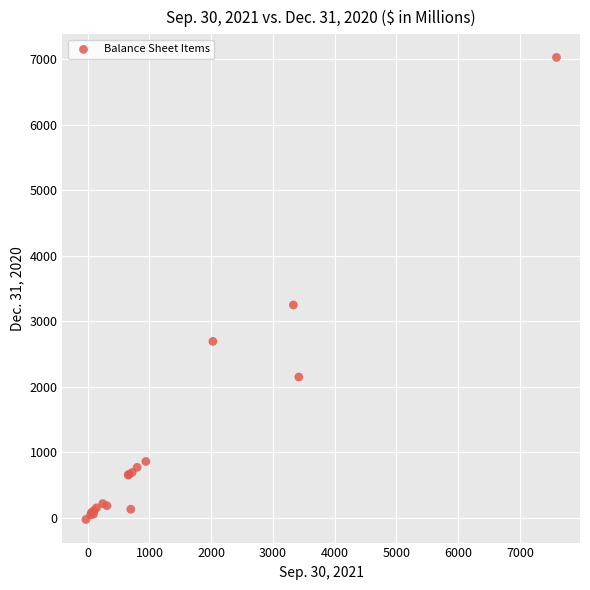

What Y value in the scatter plot is closest to 3503?

3250.8